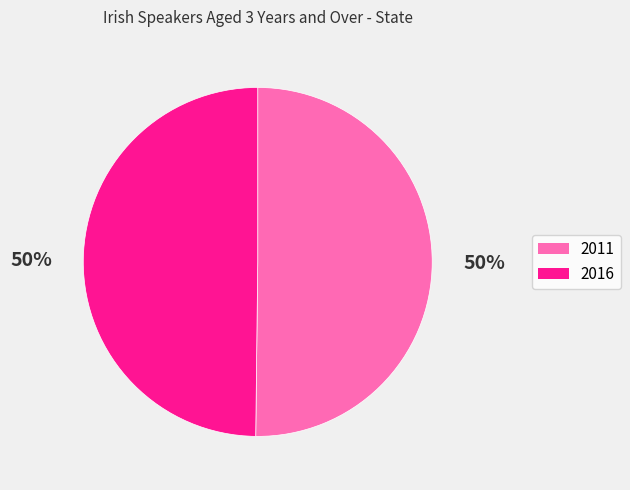

How many segments does this pie chart have?

2